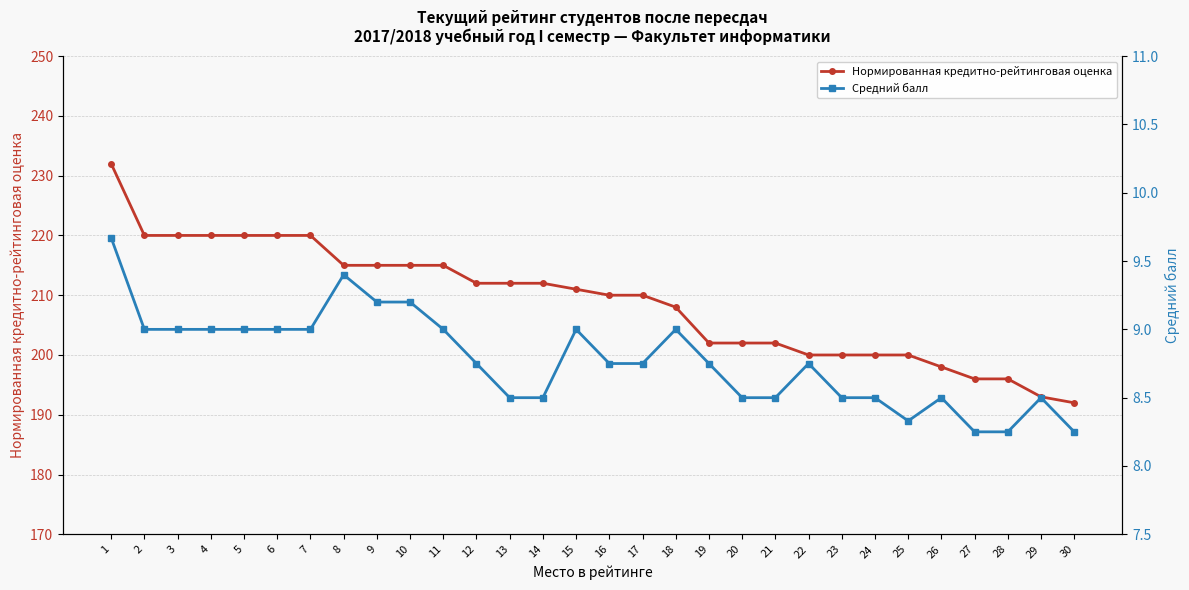

What is the average value of the Нормированная кредитно-рейтинговая оценка series?

209